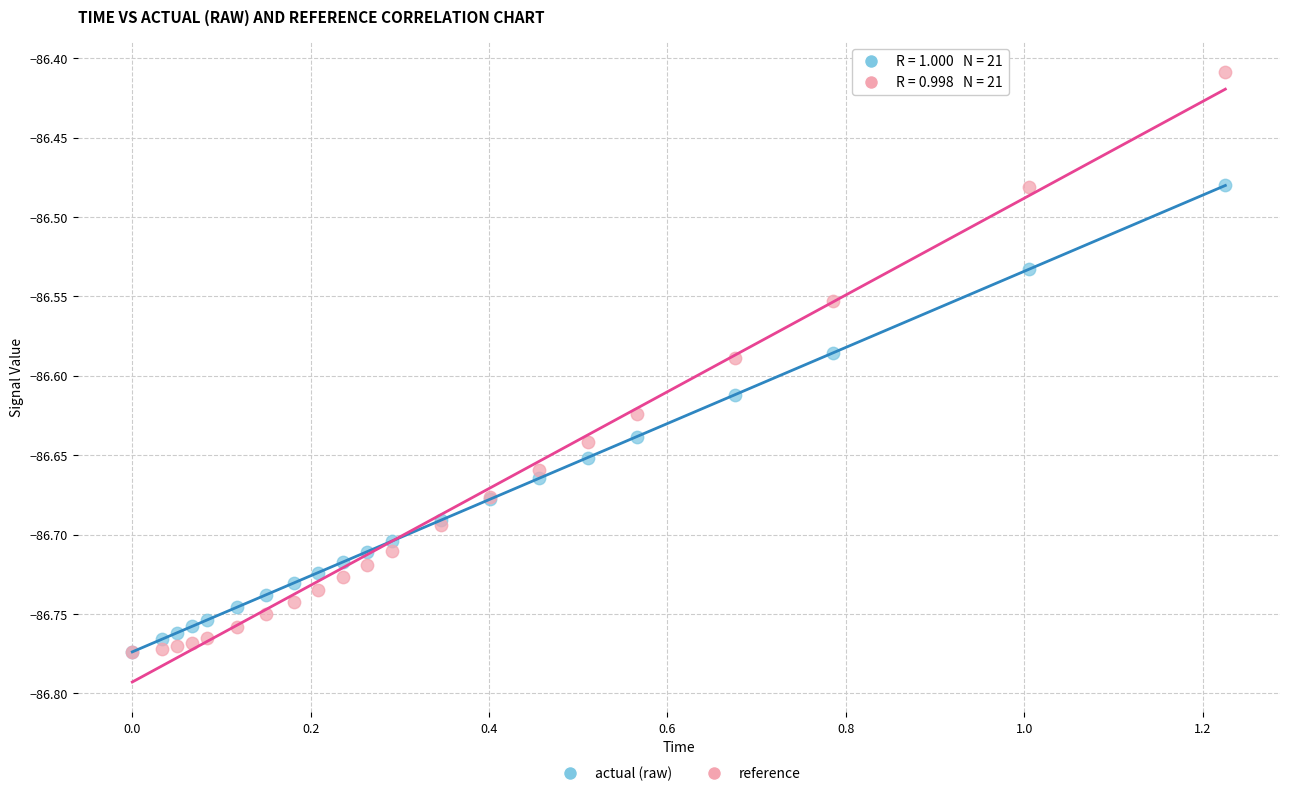

What are all the series names shown in the legend?

actual (raw), reference